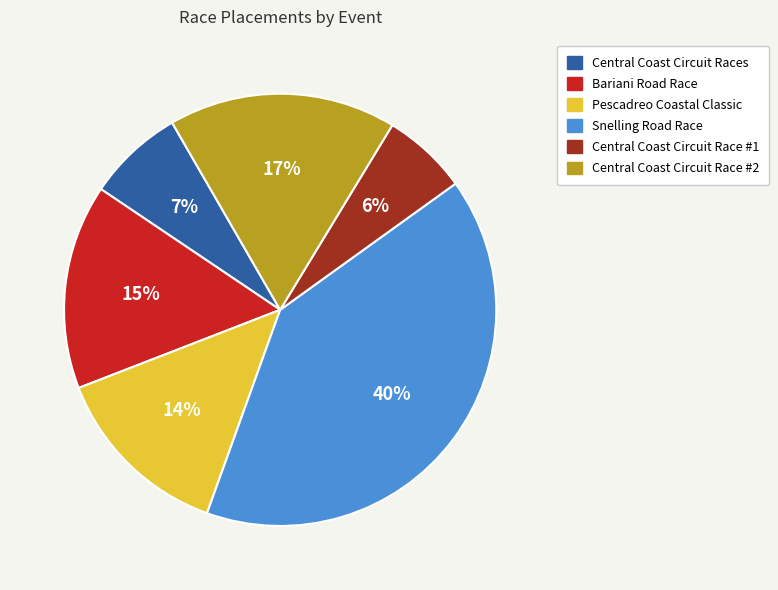

Is it true that Central Coast Circuit Race #2 is 17% of the pie?

True